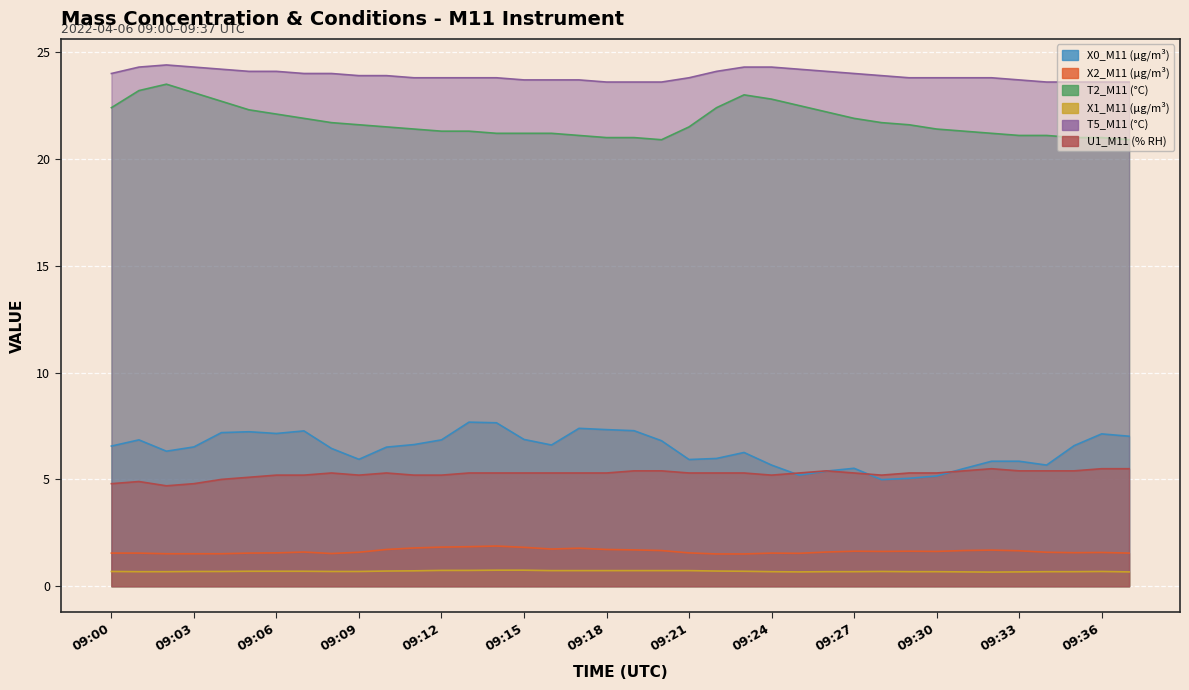

What is the value of the T2_M11 (°C) point at the 12th from the left?

21.4